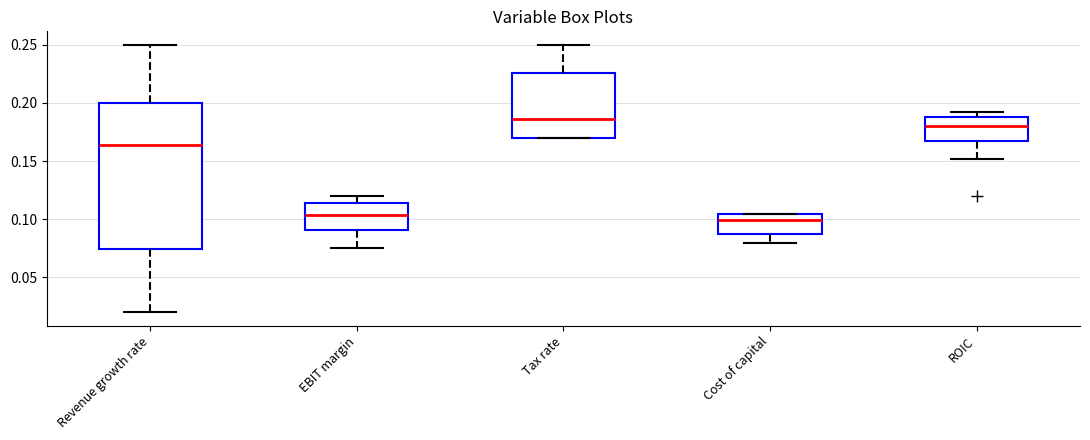

Reading left to right, transcribe this box plot: for each box, give where its median line is, the range the box spans, and where its two whiskers end, as read against the y-axis. The values are not printed on the chart, so give them approximately, as read against the axis.

Revenue growth rate: median 0.165, box 0.075 to 0.200, whiskers 0.020 to 0.250
EBIT margin: median 0.105, box 0.090 to 0.115, whiskers 0.075 to 0.120
Tax rate: median 0.185, box 0.170 to 0.225, whiskers 0.170 to 0.250
Cost of capital: median 0.100, box 0.085 to 0.105, whiskers 0.080 to 0.105
ROIC: median 0.180, box 0.165 to 0.190, whiskers 0.150 to 0.190 (just above the box's upper edge)